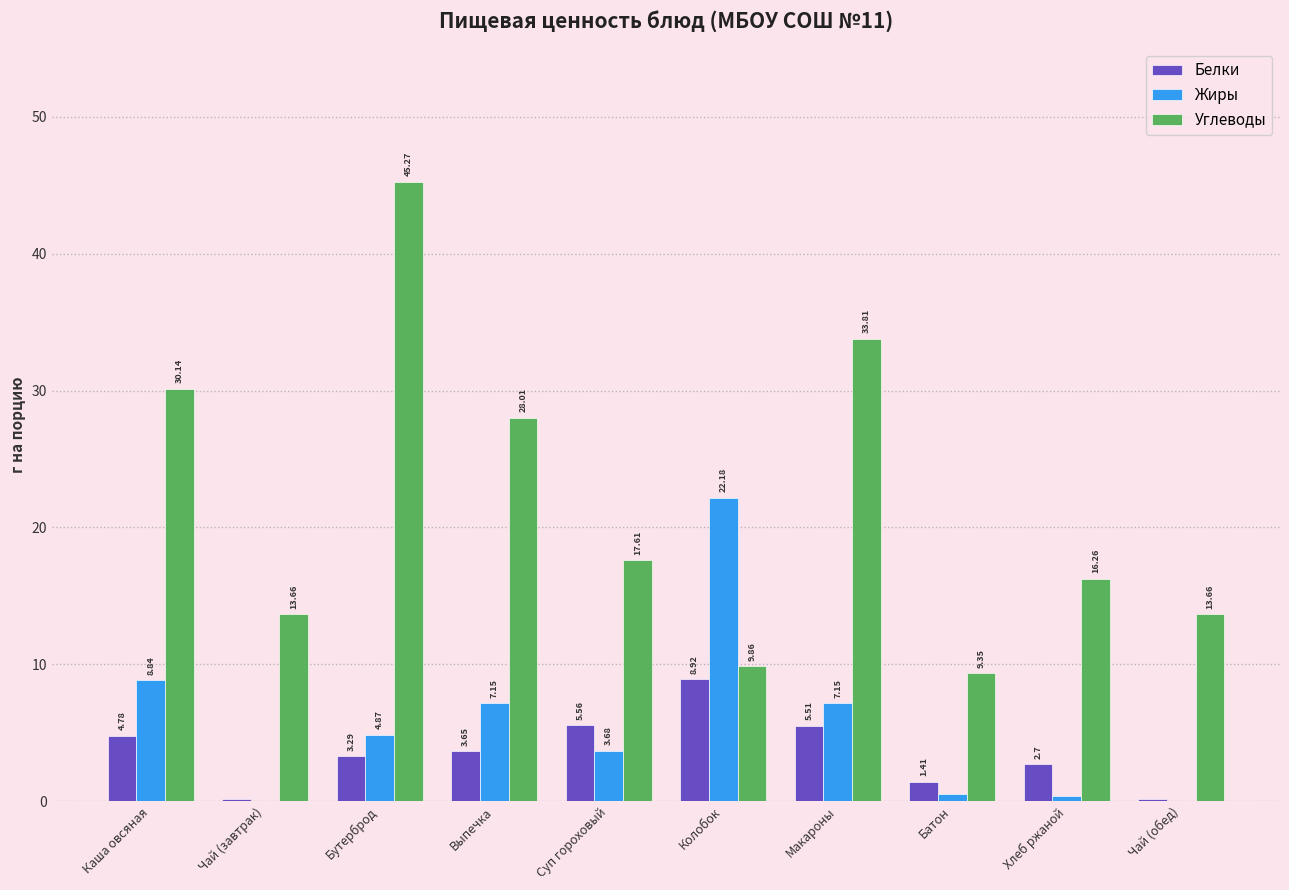

What is the total value across all series at Колобок?

41.0